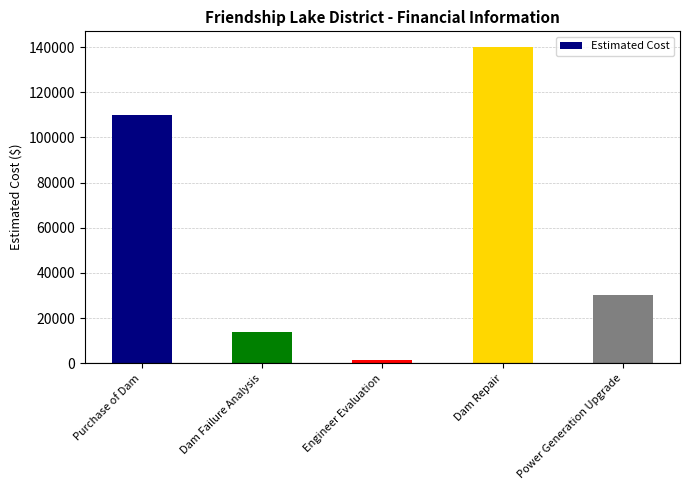

What is the sum of the values at Dam Failure Analysis and Engineer Evaluation?

15500